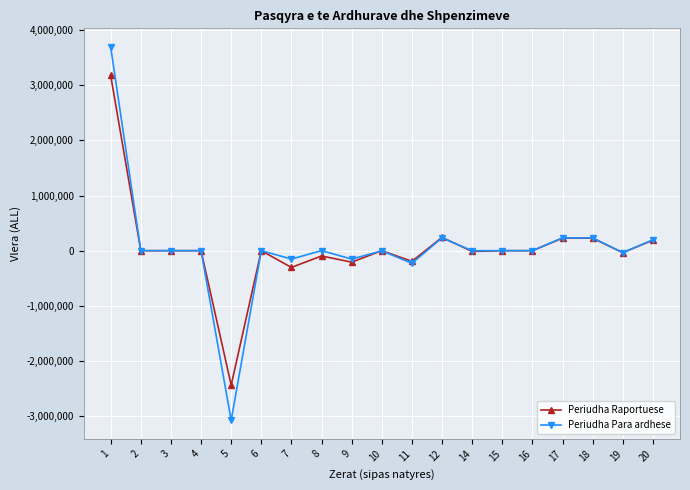

Which series has the largest range (max minus min)?

Periudha Para ardhese